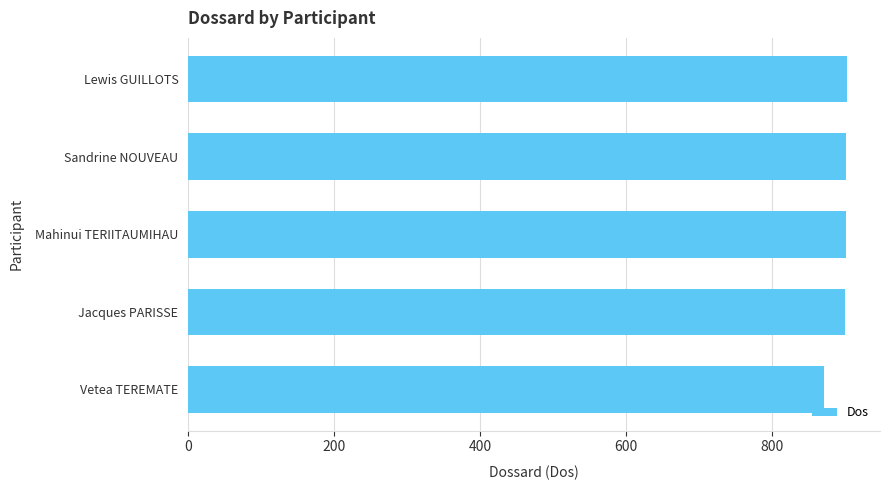

What is the change in value from Vetea TEREMATE to Lewis GUILLOTS?

+31